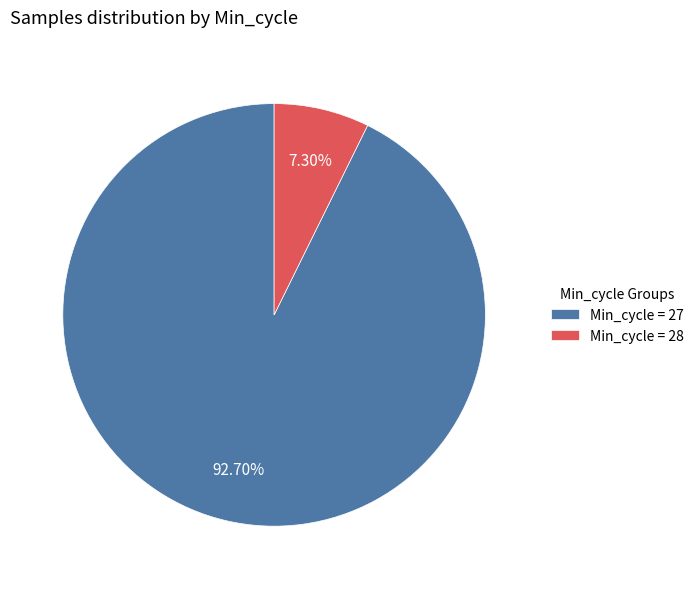

What is the smallest slice in the pie chart?

Min_cycle = 28